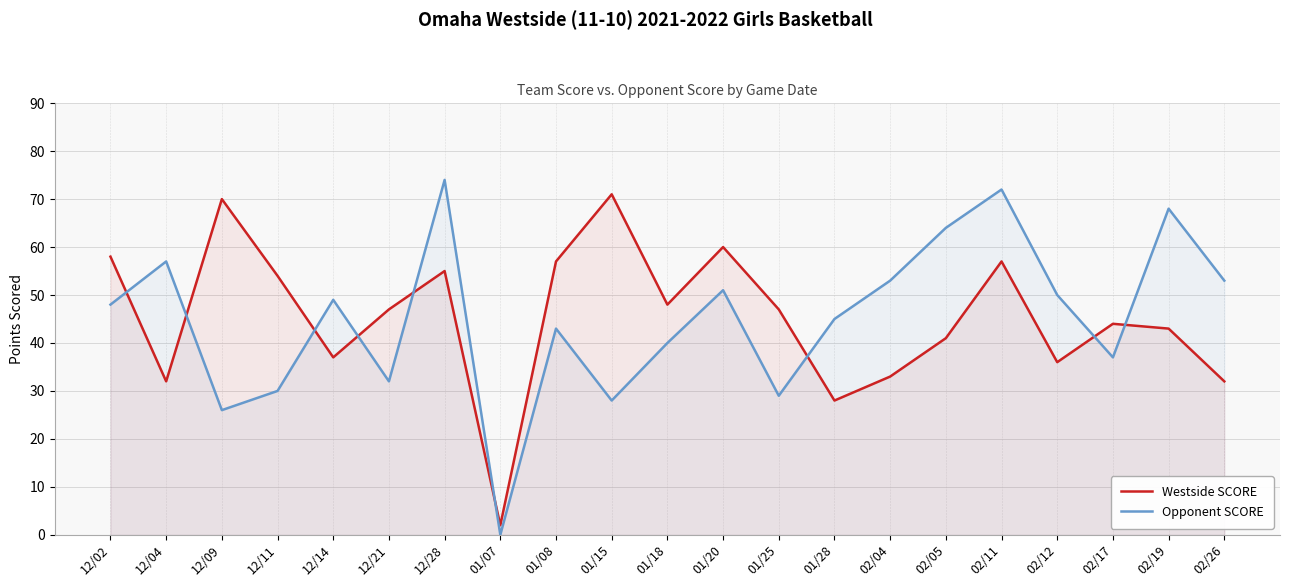

What is the value of the Opponent SCORE point at the 4th from the left?

30